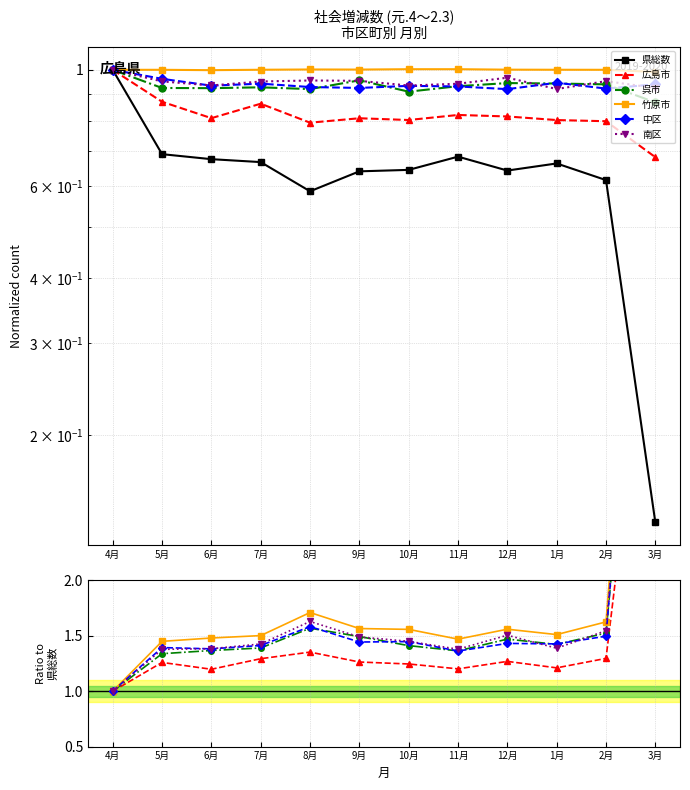

Reading right to left, list all the values displayed in this chart.

県総数: 0.1	0.6	0.7	0.6	0.7	0.6	0.6	0.6	0.7	0.7	0.7	1.0
広島市: 5.0	1.3	1.2	1.3	1.2	1.2	1.3	1.4	1.3	1.2	1.3	1.0
呉市: 6.4	1.5	1.4	1.5	1.4	1.4	1.5	1.6	1.4	1.4	1.3	1.0
竹原市: 7.3	1.6	1.5	1.6	1.5	1.6	1.6	1.7	1.5	1.5	1.5	1.0
中区: 6.9	1.5	1.4	1.4	1.4	1.4	1.4	1.6	1.4	1.4	1.4	1.0
南区: 6.8	1.5	1.4	1.5	1.4	1.5	1.5	1.6	1.4	1.4	1.4	1.0